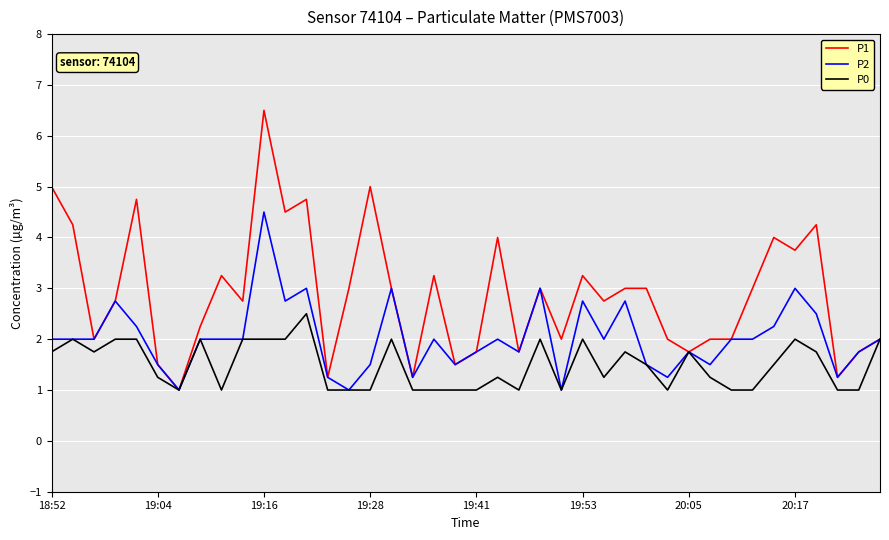

Rank the series by their maximum value, from highest to lowest.

P1, P2, P0